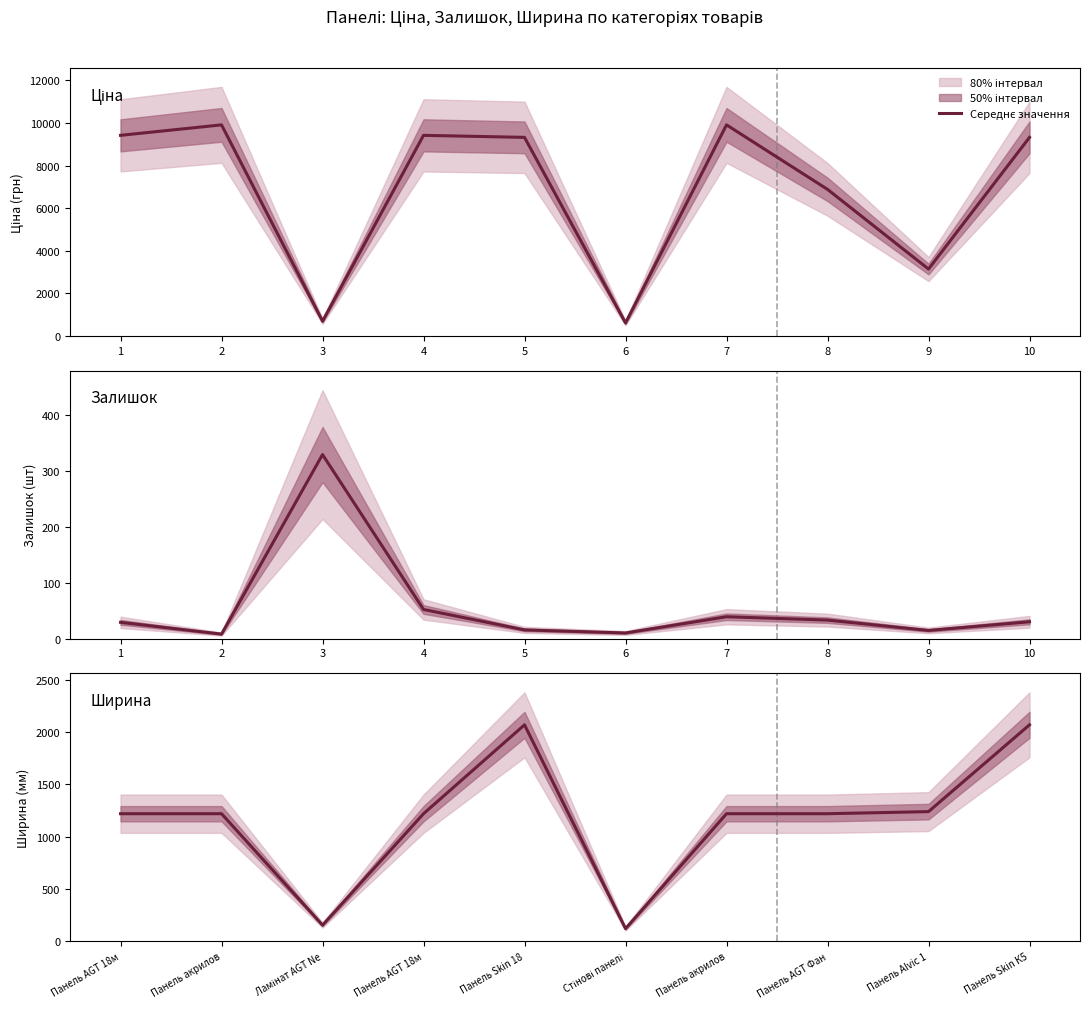

Which series changed the most between 4 and 10?

Ширина